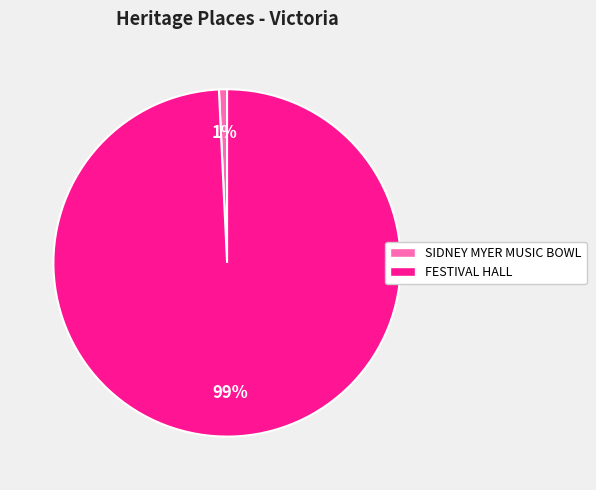

To the nearest percent, what is the combined percentage of FESTIVAL HALL and SIDNEY MYER MUSIC BOWL?

100%